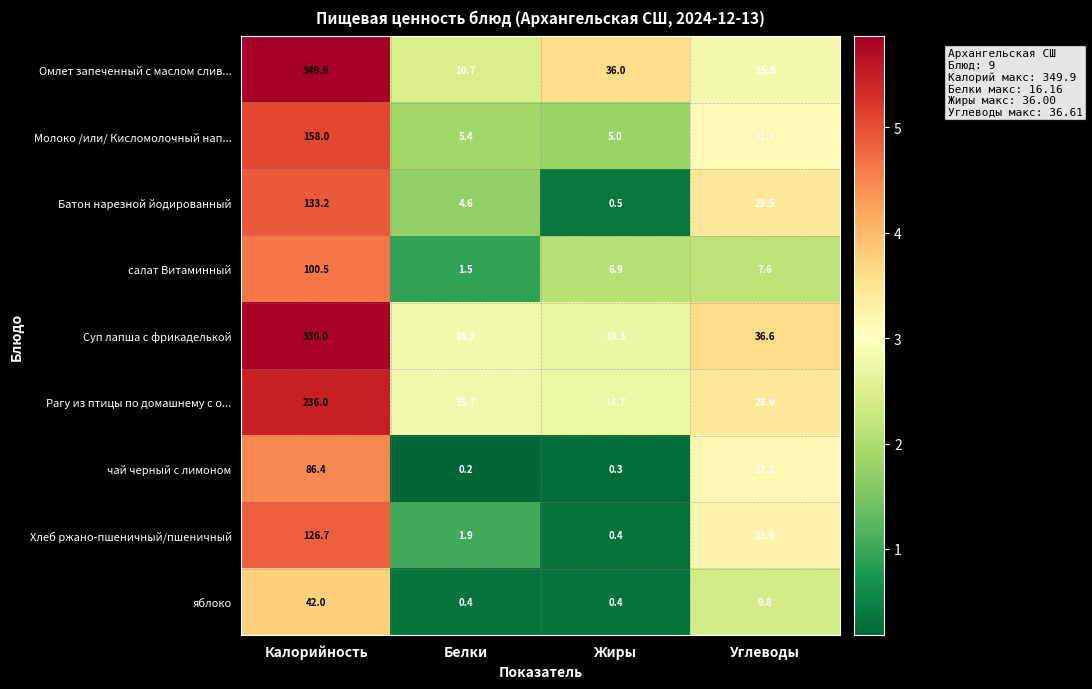

Which label corresponds to the smallest value in the chart?

Белки